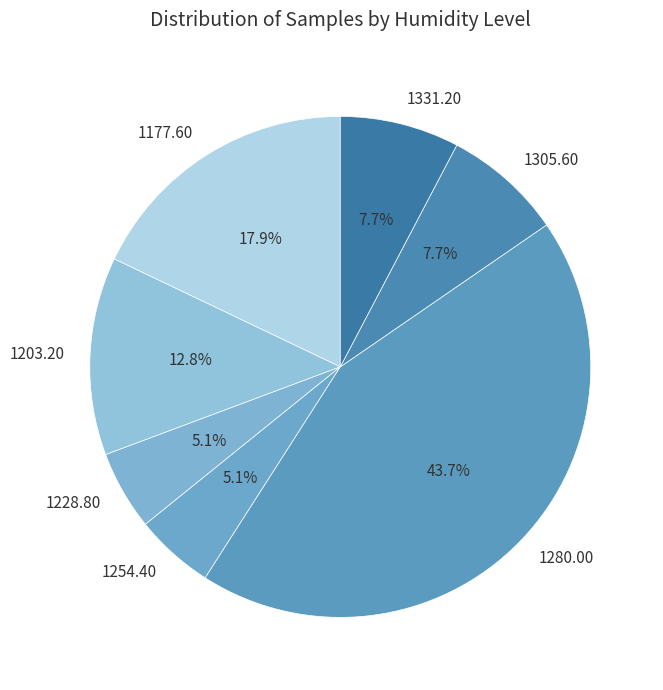

Combined, do 1177.60 and 1203.20 account for over 50%?

No